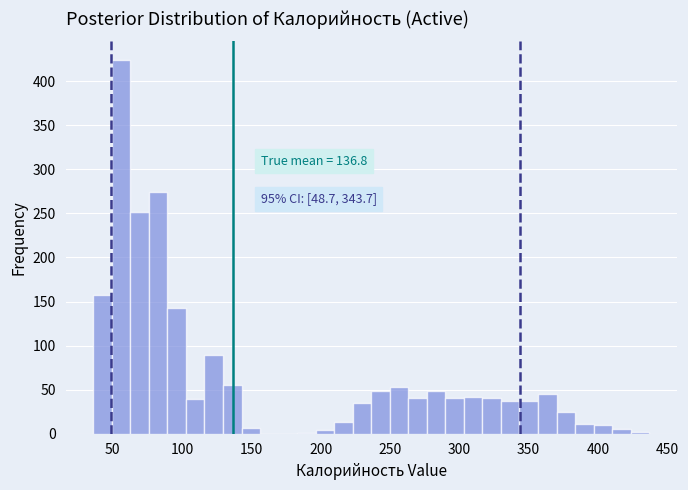

Read against the x-axis, roughly where is the centre of the tallest bar?

55